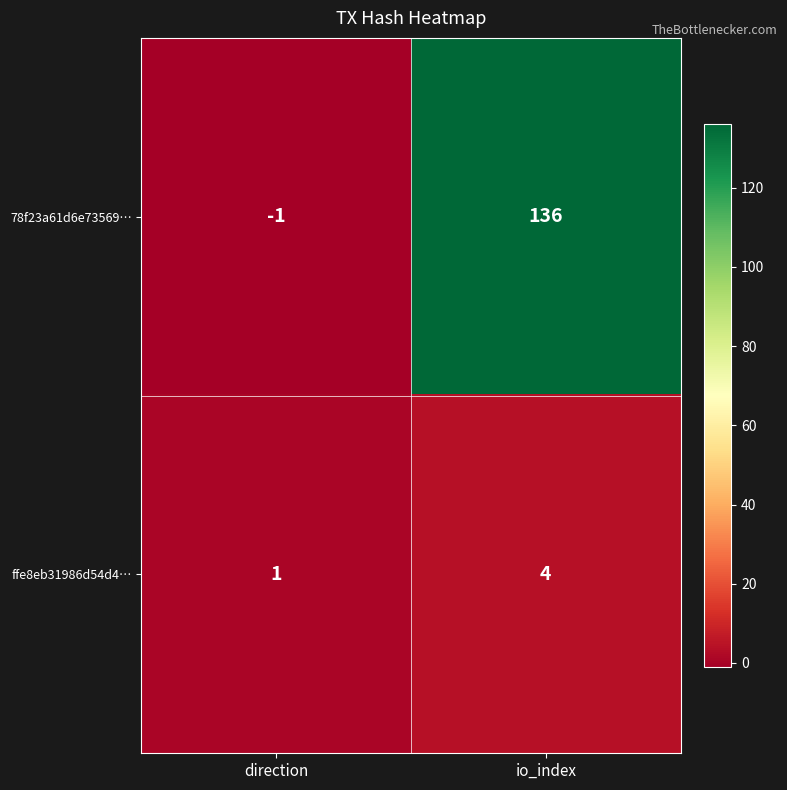

The value of ffe8eb31986d54d4… at io_index is 7. True or false?

False